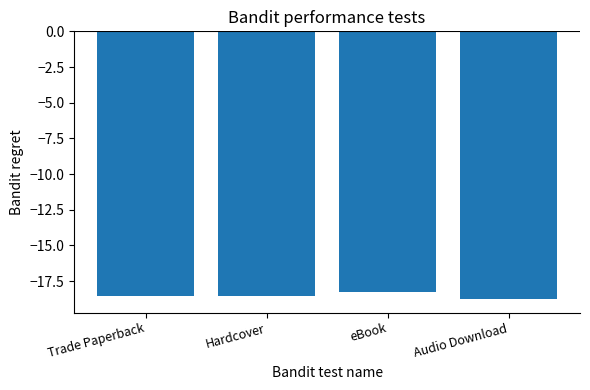

Is it true that the value at eBook is -11.4?

False